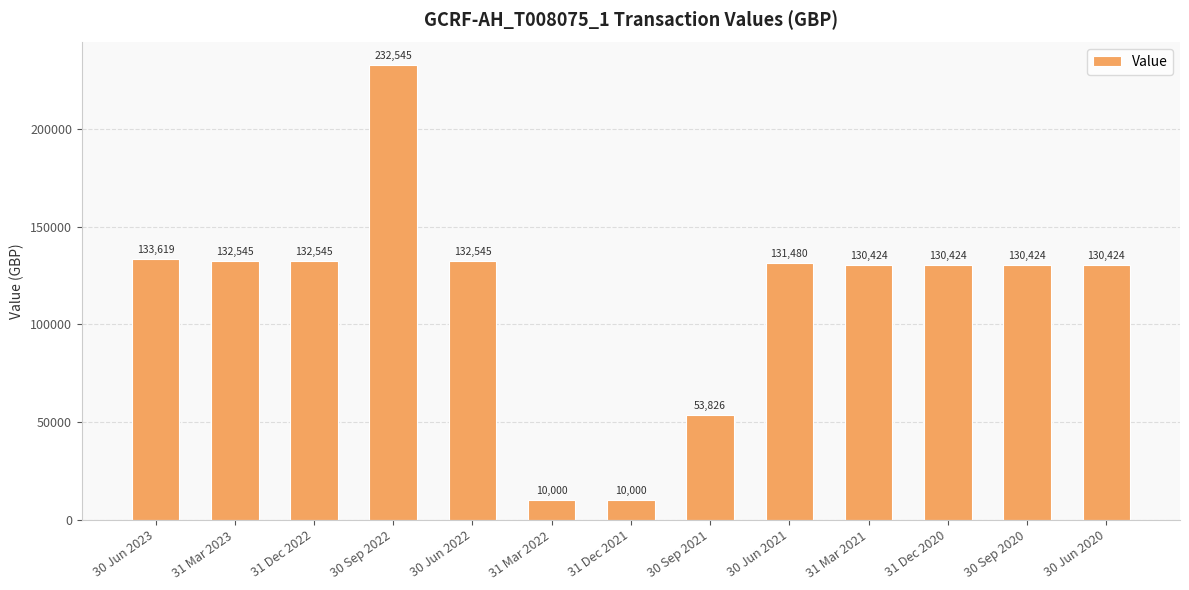

True or false: the data shows 10000.0 at 31 Mar 2022.

True